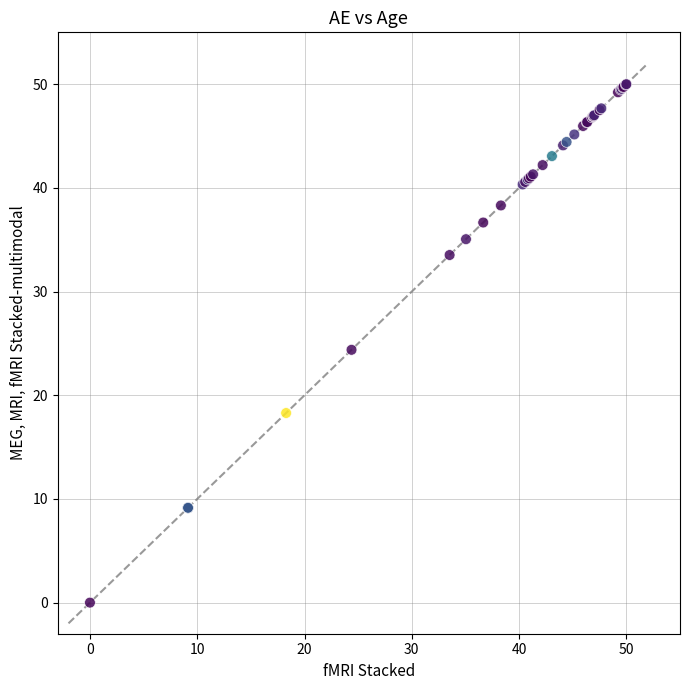

What Y value in the scatter plot is closest to 25?

24.4